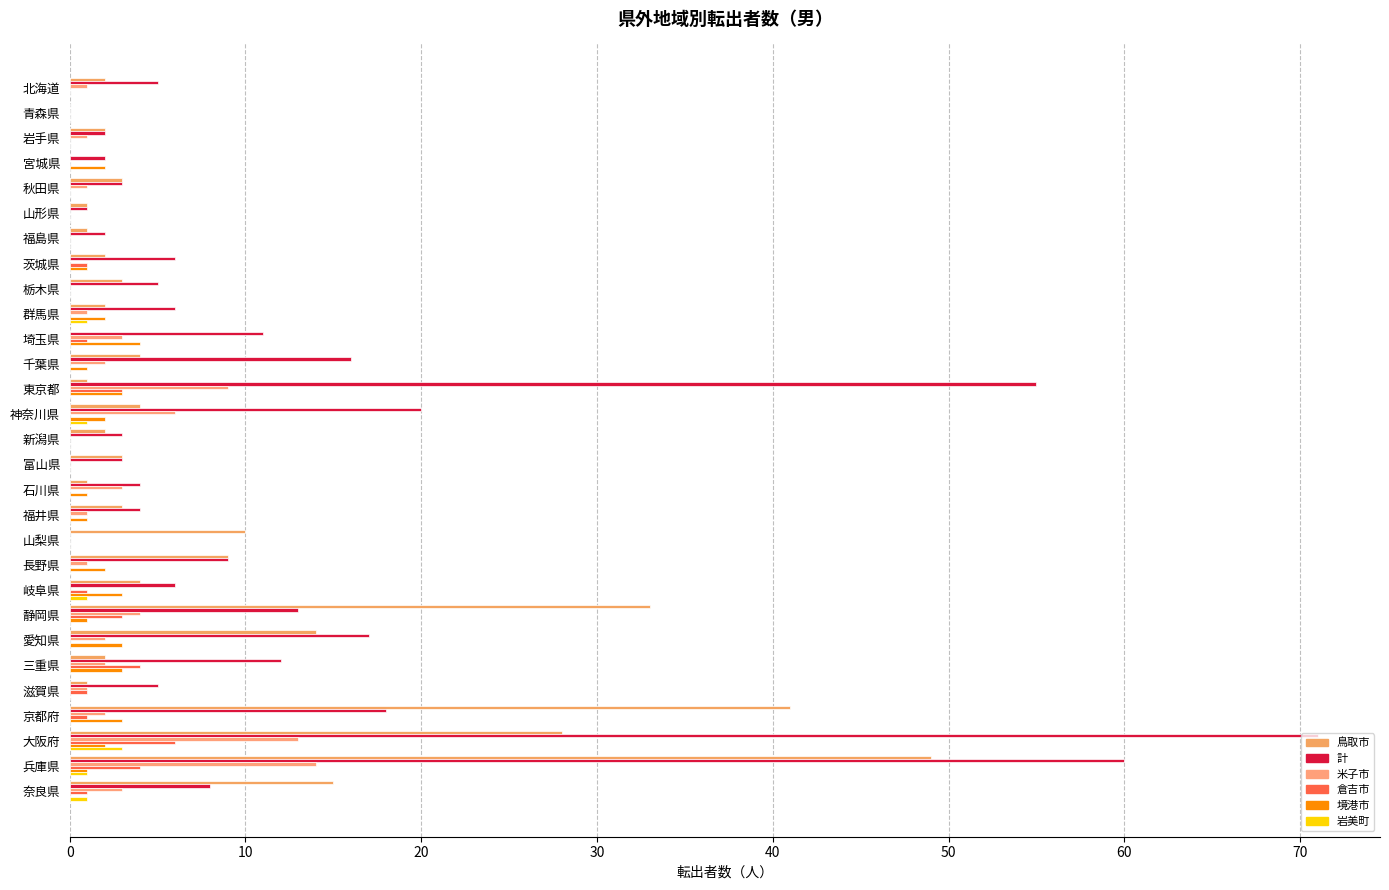

At which label is 米子市 closest to 7?

神奈川県